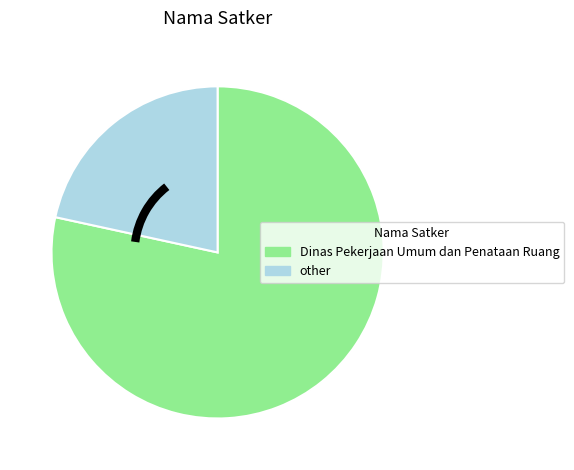

Which category has the biggest portion of the pie?

Dinas Pekerjaan Umum dan Penataan Ruang